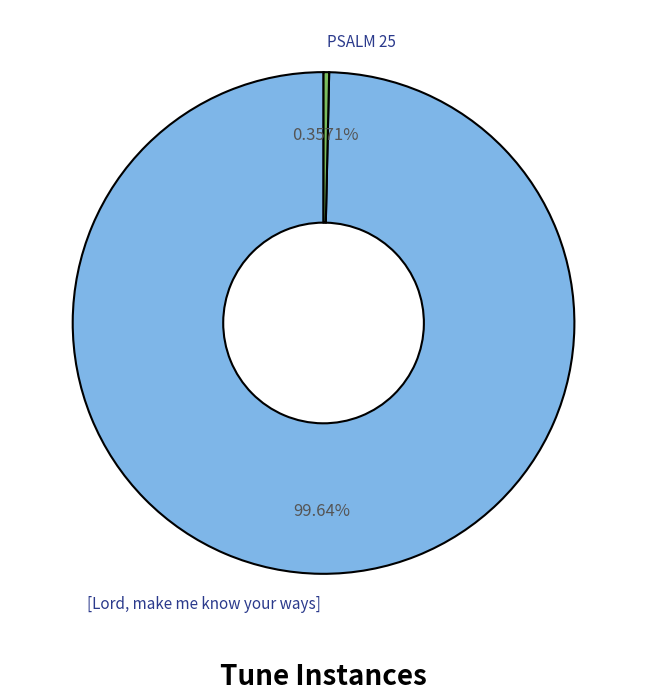

Count the number of slices in the pie.

2